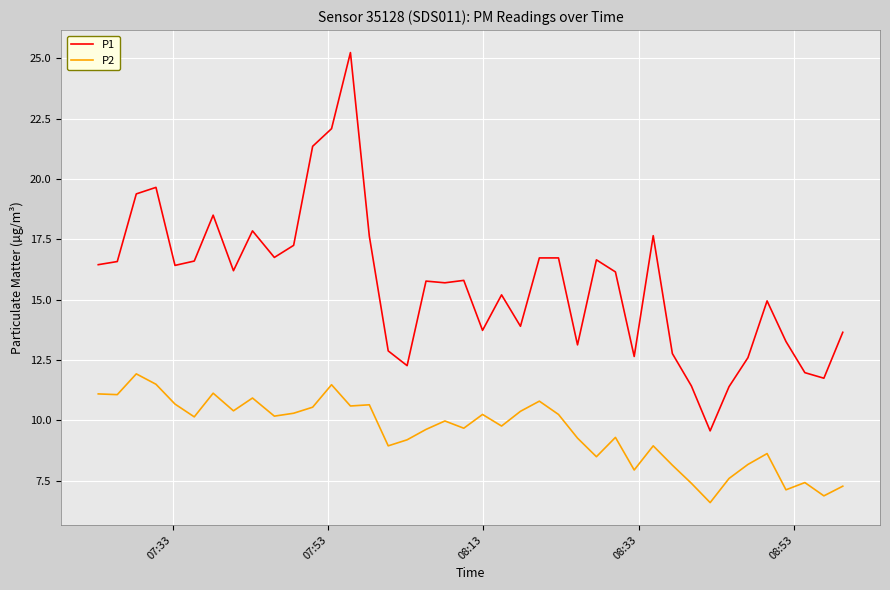

List the series in order of their overall mean, highest first.

P1, P2